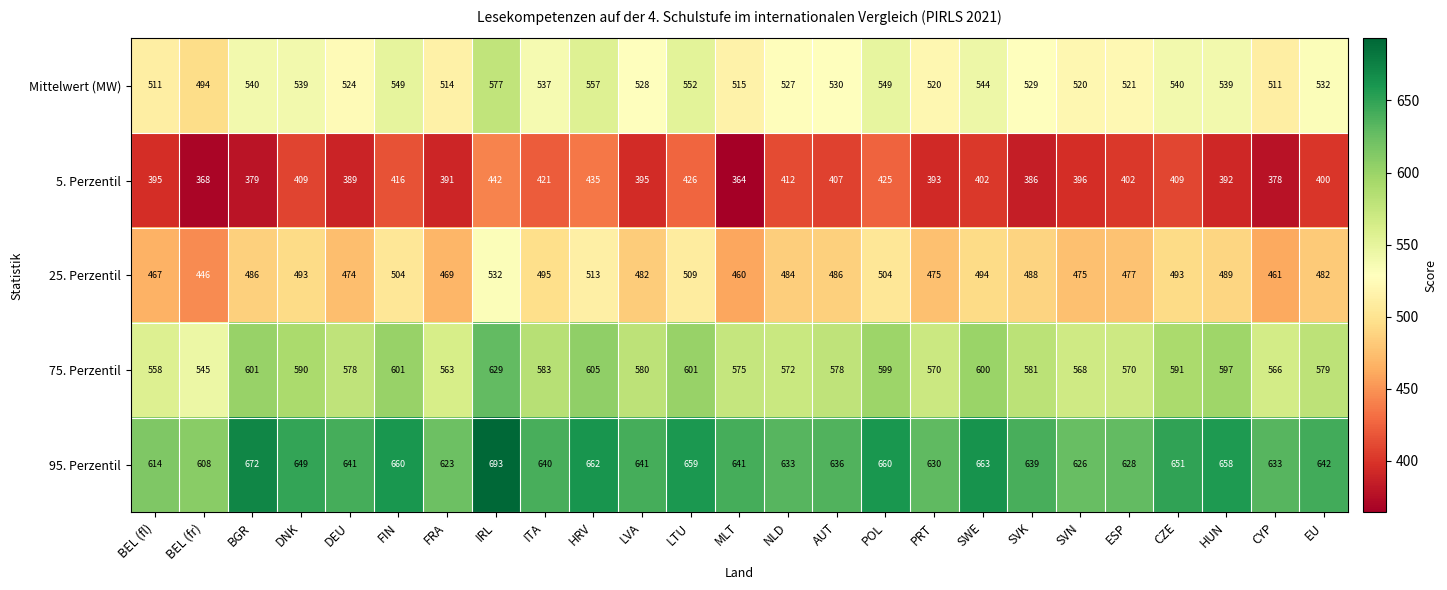

At which category is the sum across all series the highest?

IRL